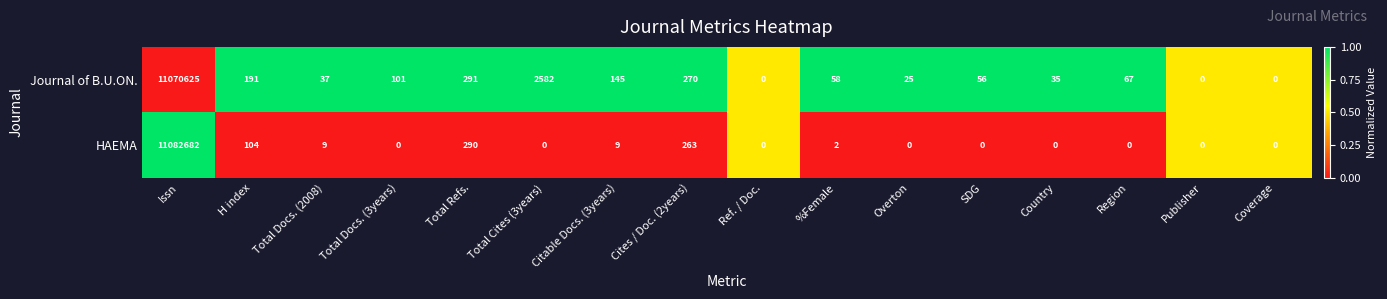

Rank the series by their maximum value, from highest to lowest.

HAEMA, Journal of B.U.ON.